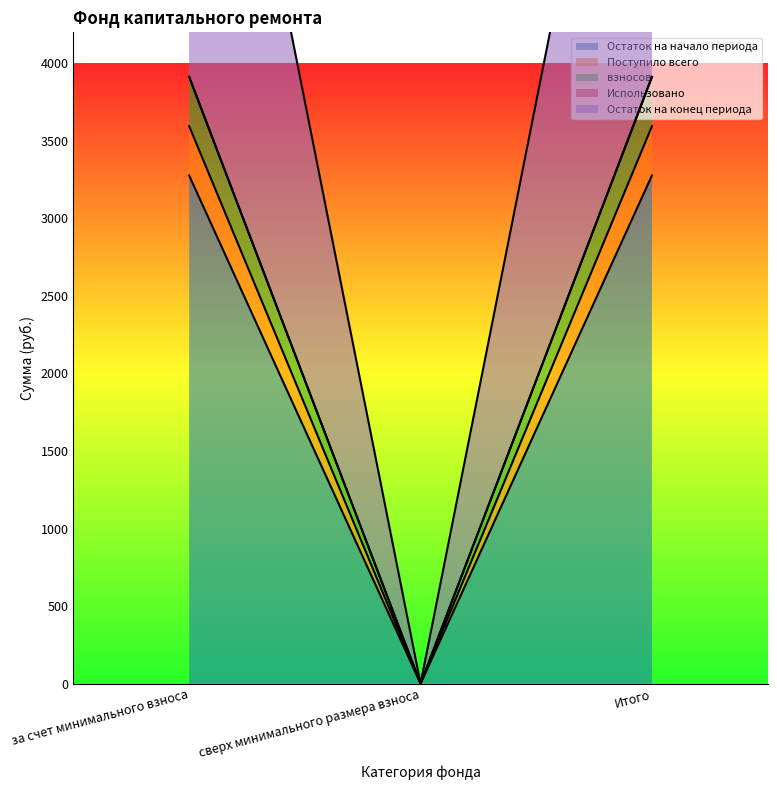

What is the label of the 1st point from the left?

за счет минимального взноса